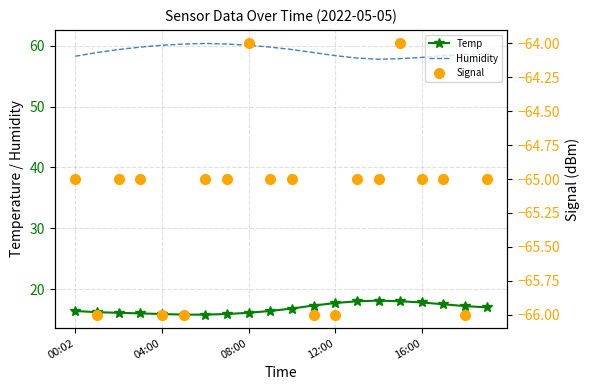

The value of Humidity at 04:00 is 60.1. True or false?

True